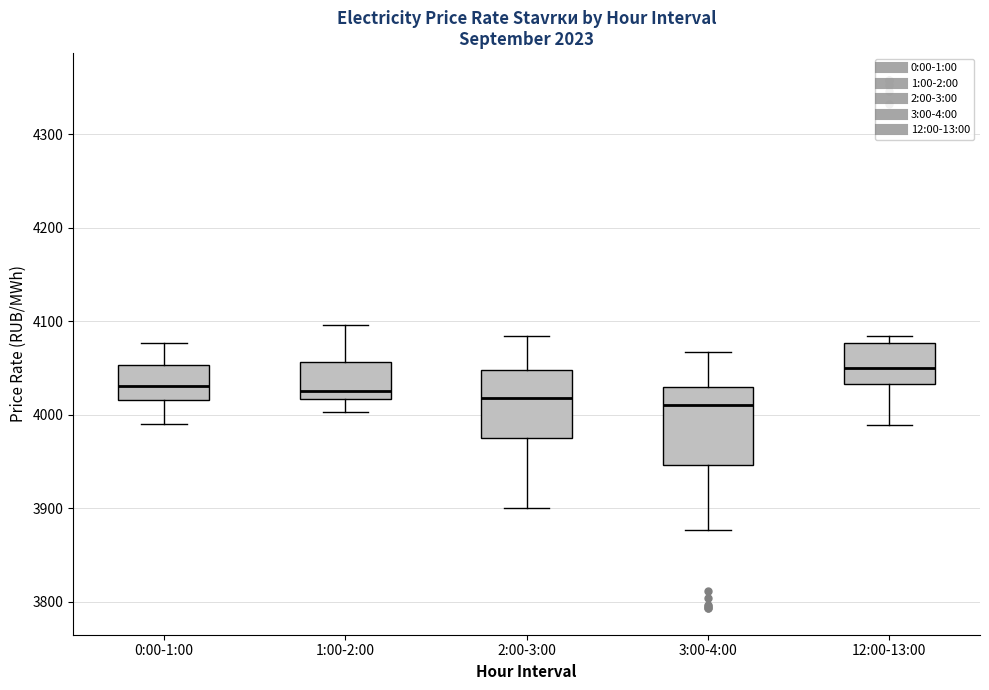

Reading left to right, transcribe this box plot: for each box, give where its median line is, the range the box spans, and where its two whiskers end, as read against the y-axis. The values are not printed on the chart, so give them approximately, as read against the axis.

0:00-1:00: median 4030, box 4020 to 4050, whiskers 3990 to 4080
1:00-2:00: median 4030, box 4020 to 4060, whiskers 4000 to 4100
2:00-3:00: median 4020, box 3980 to 4050, whiskers 3900 to 4080
3:00-4:00: median 4010, box 3950 to 4030, whiskers 3880 to 4070
12:00-13:00: median 4050, box 4030 to 4080, whiskers 3990 to 4080 (just above the box's upper edge)